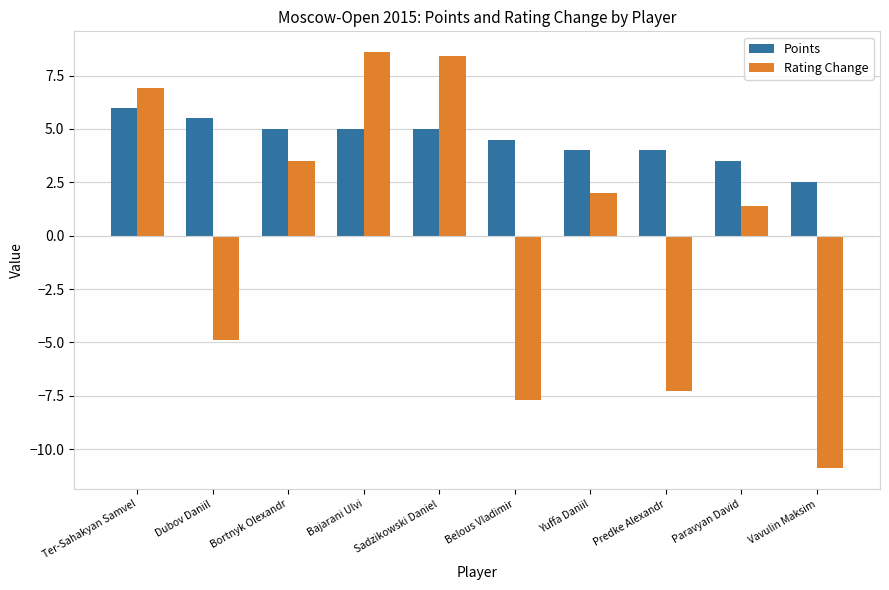

What is the difference between the maximum and minimum values in the Rating Change series?

19.5